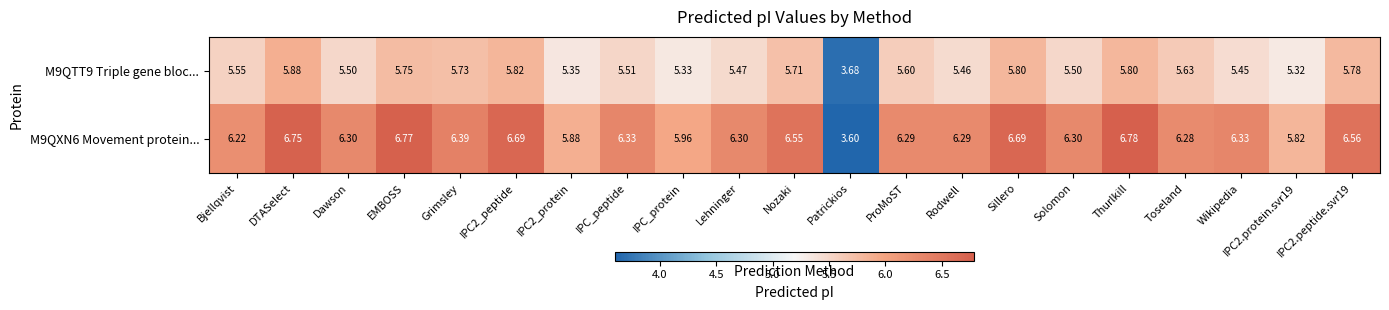

At which category does the chart reach its peak across all series?

Thurlkill